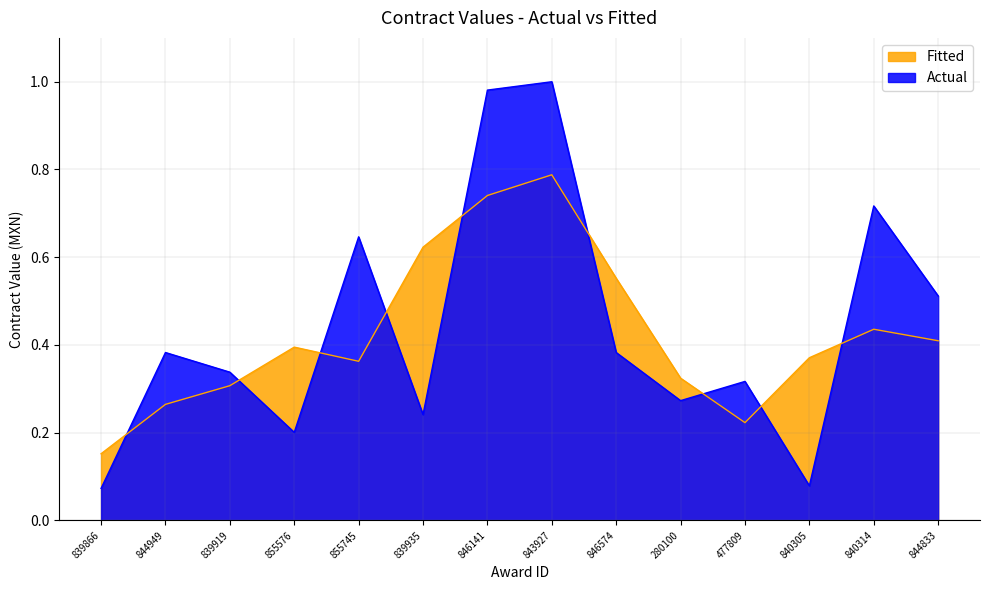

List the labels in order of value, smallest first.

839866, 840305, 855576, 839935, 280100, 477809, 839919, 844949, 846574, 844833, 855745, 840314, 846141, 843927